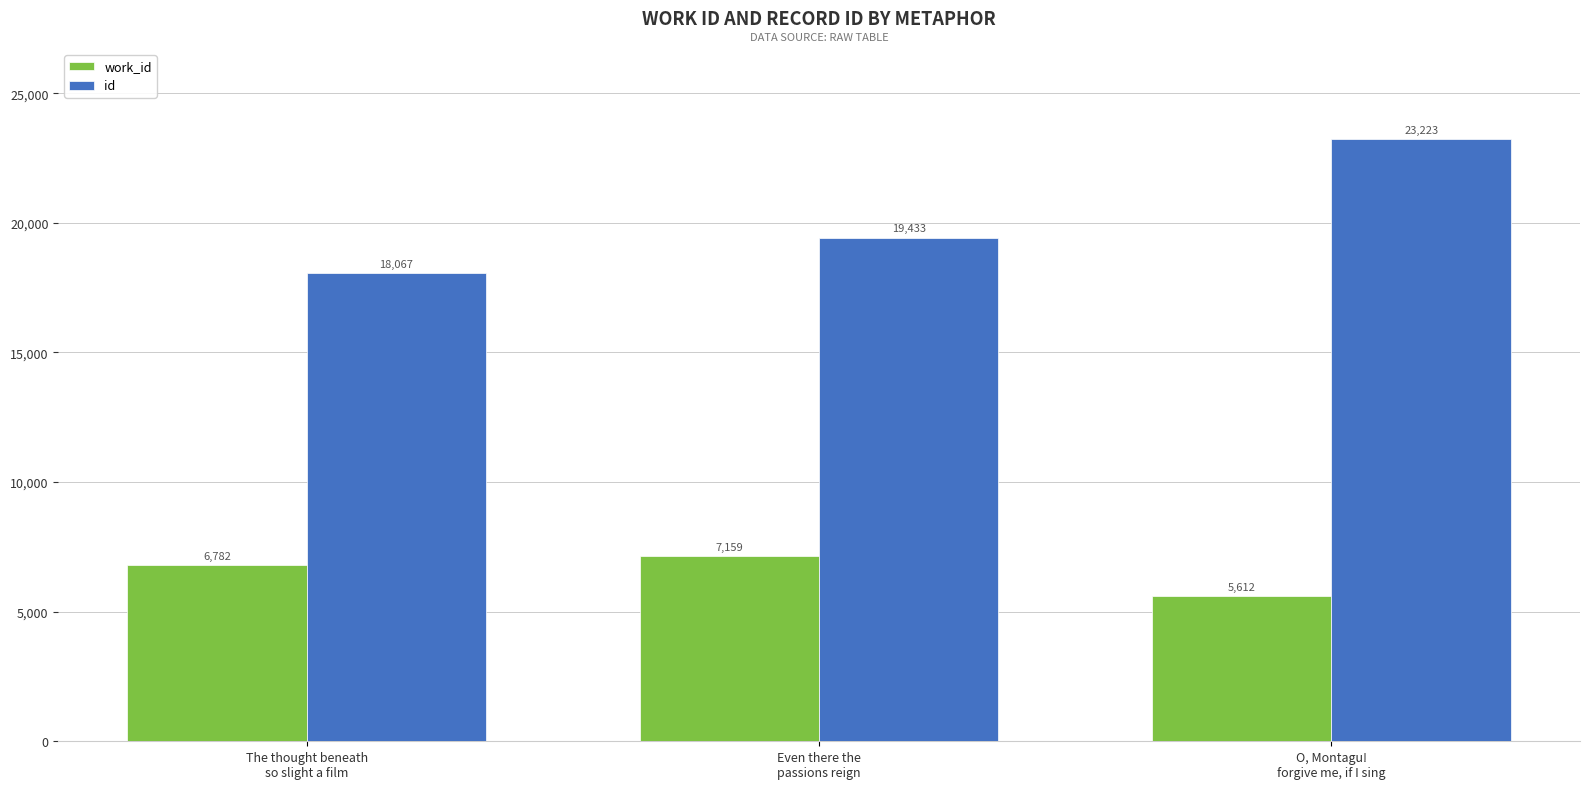

At which label is id closest to 20645?

Even there the
passions reign